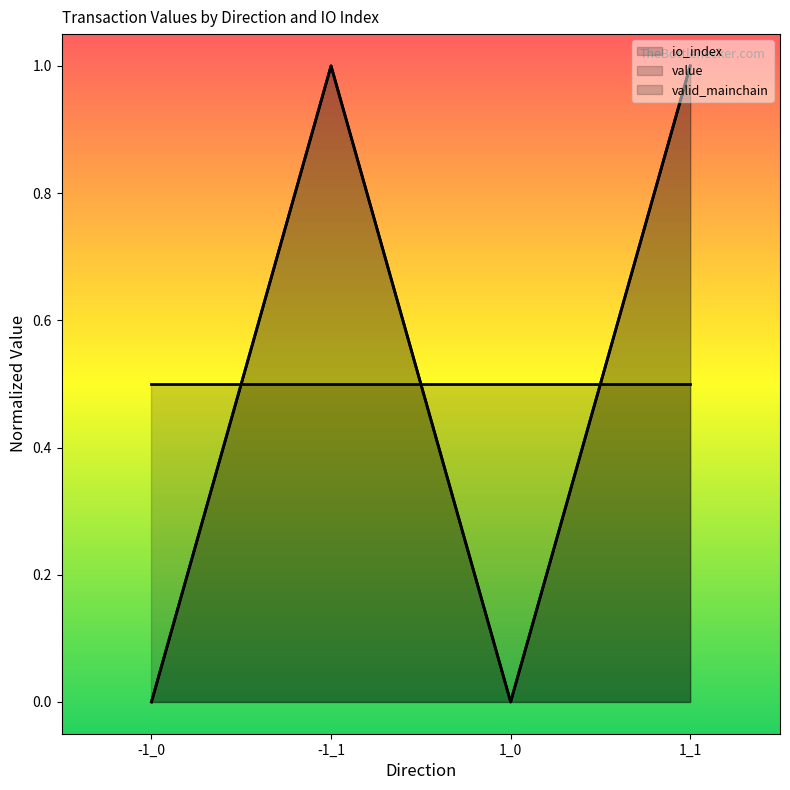

At which category is the sum across all series the highest?

-1_1